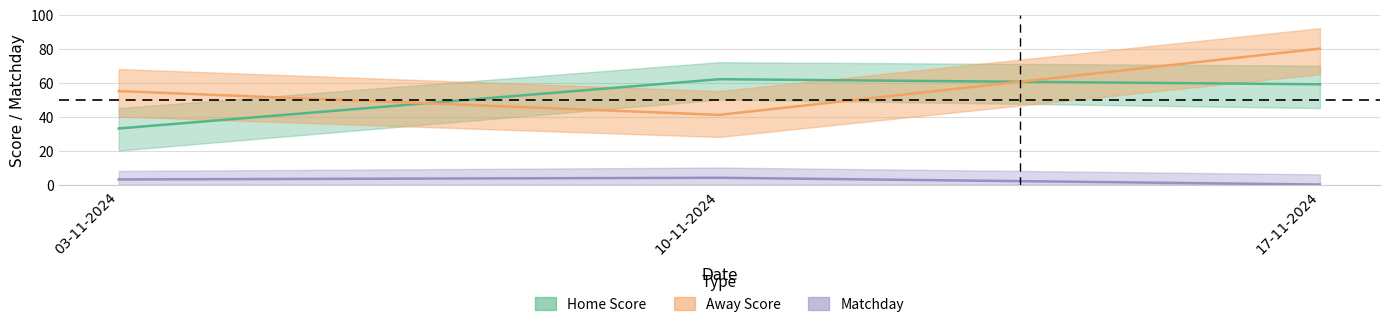

What is the difference between the Matchday values at 10-11-2024 and 17-11-2024?

4